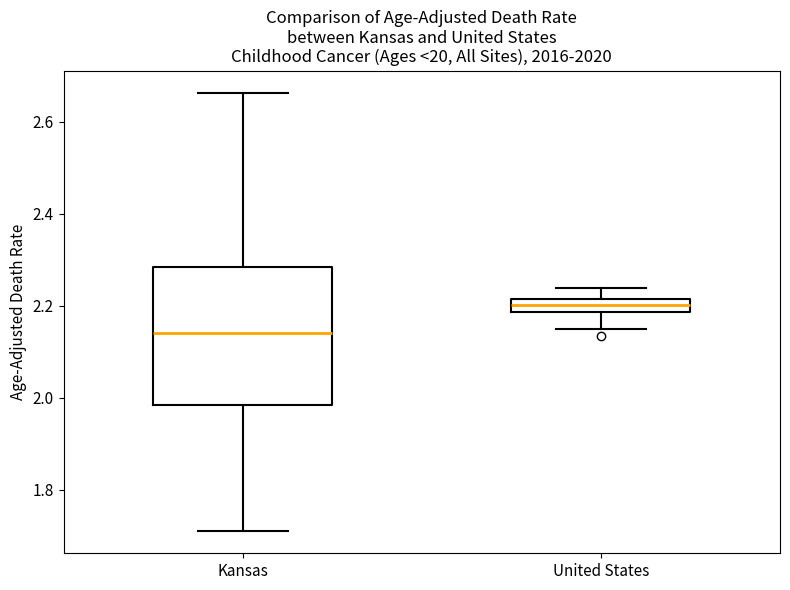

Comparing the boxes themselves (not the whiskers), which one is the tallest?

Kansas